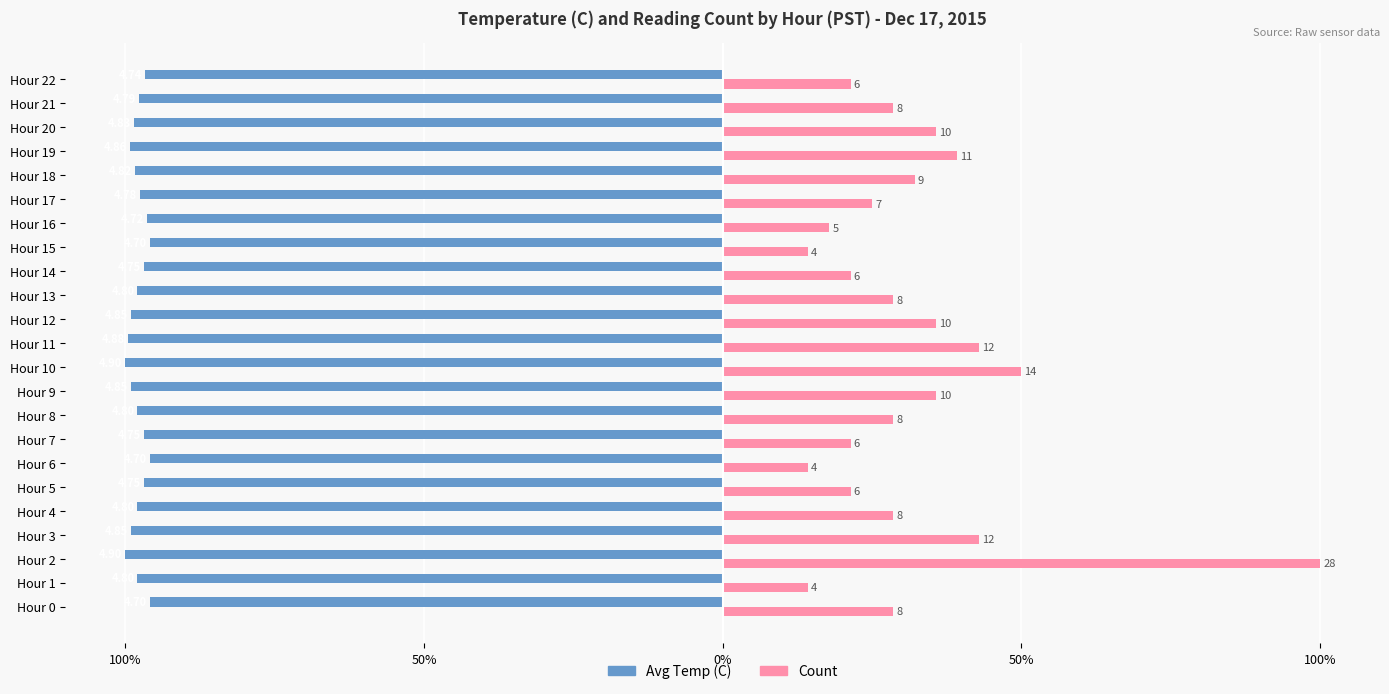

What are all the series names shown in the legend?

Avg Temp (C), Count